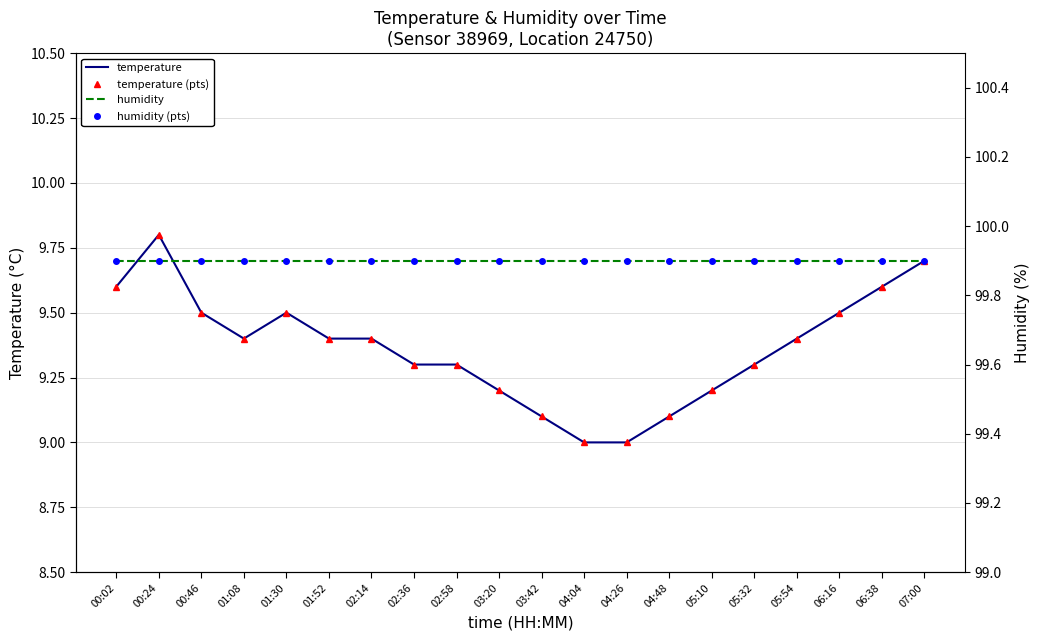

What is the lowest value of the temperature (markers) series?

9.0